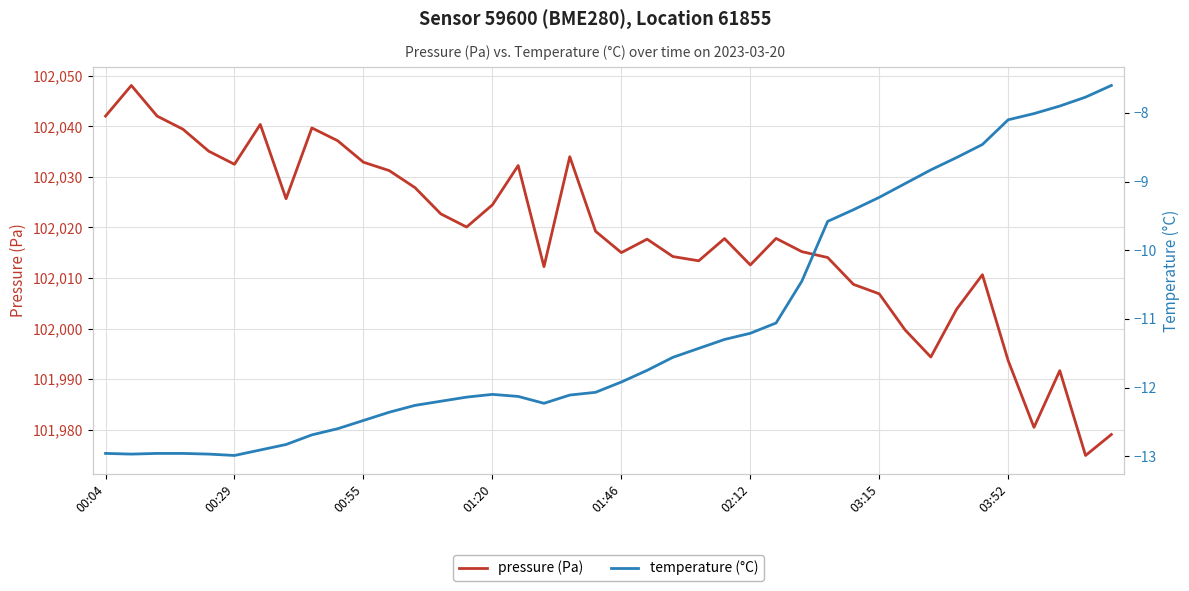

Where is temperature (°C) nearest to the value -10?

28